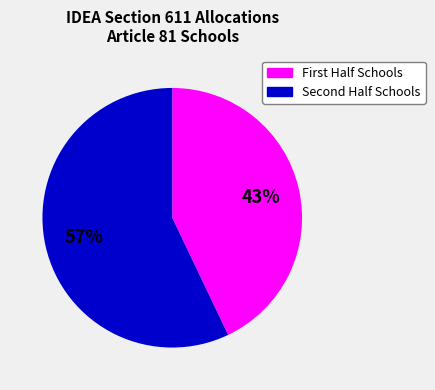

Does any single category account for the majority?

Yes